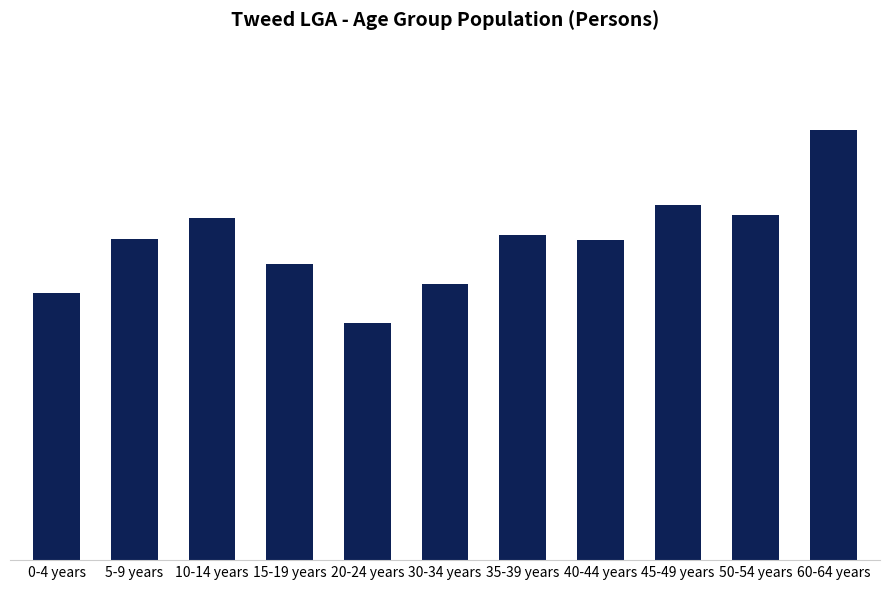

Are the bars horizontal?

No